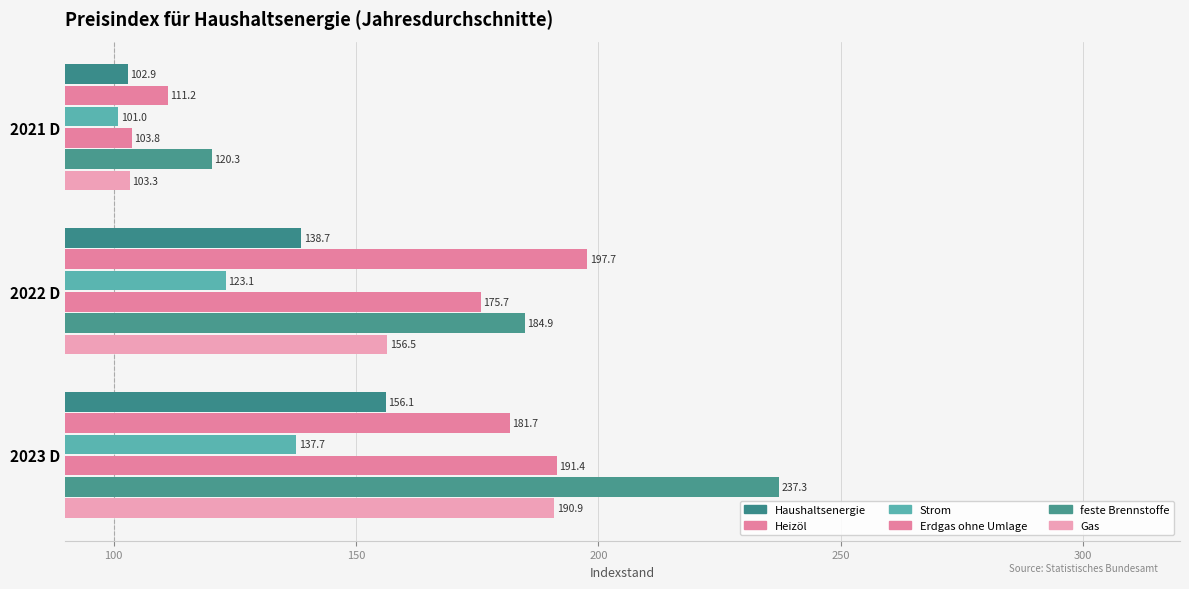

What is the value of the Gas bar at the 1st from the left?

103.3